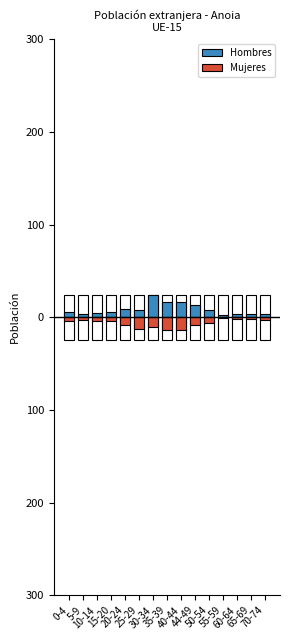

Is the value of Mujeres at 44-49 greater than the value of Hombres at 50-54?

No